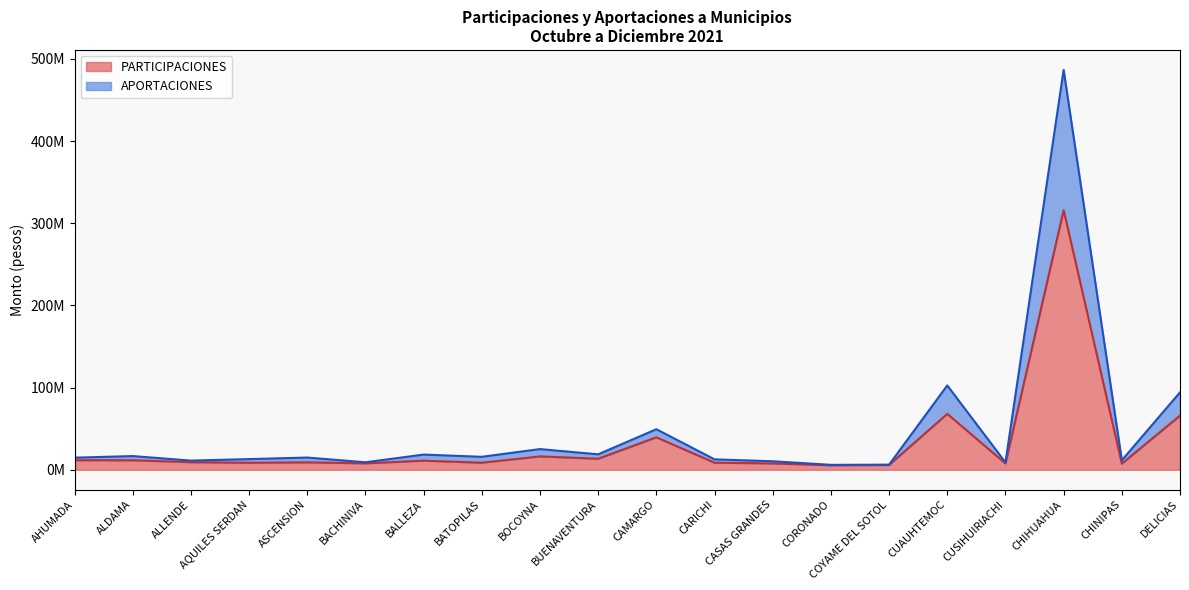

Between ALLENDE and CASAS GRANDES, which series saw the biggest shift?

PARTICIPACIONES